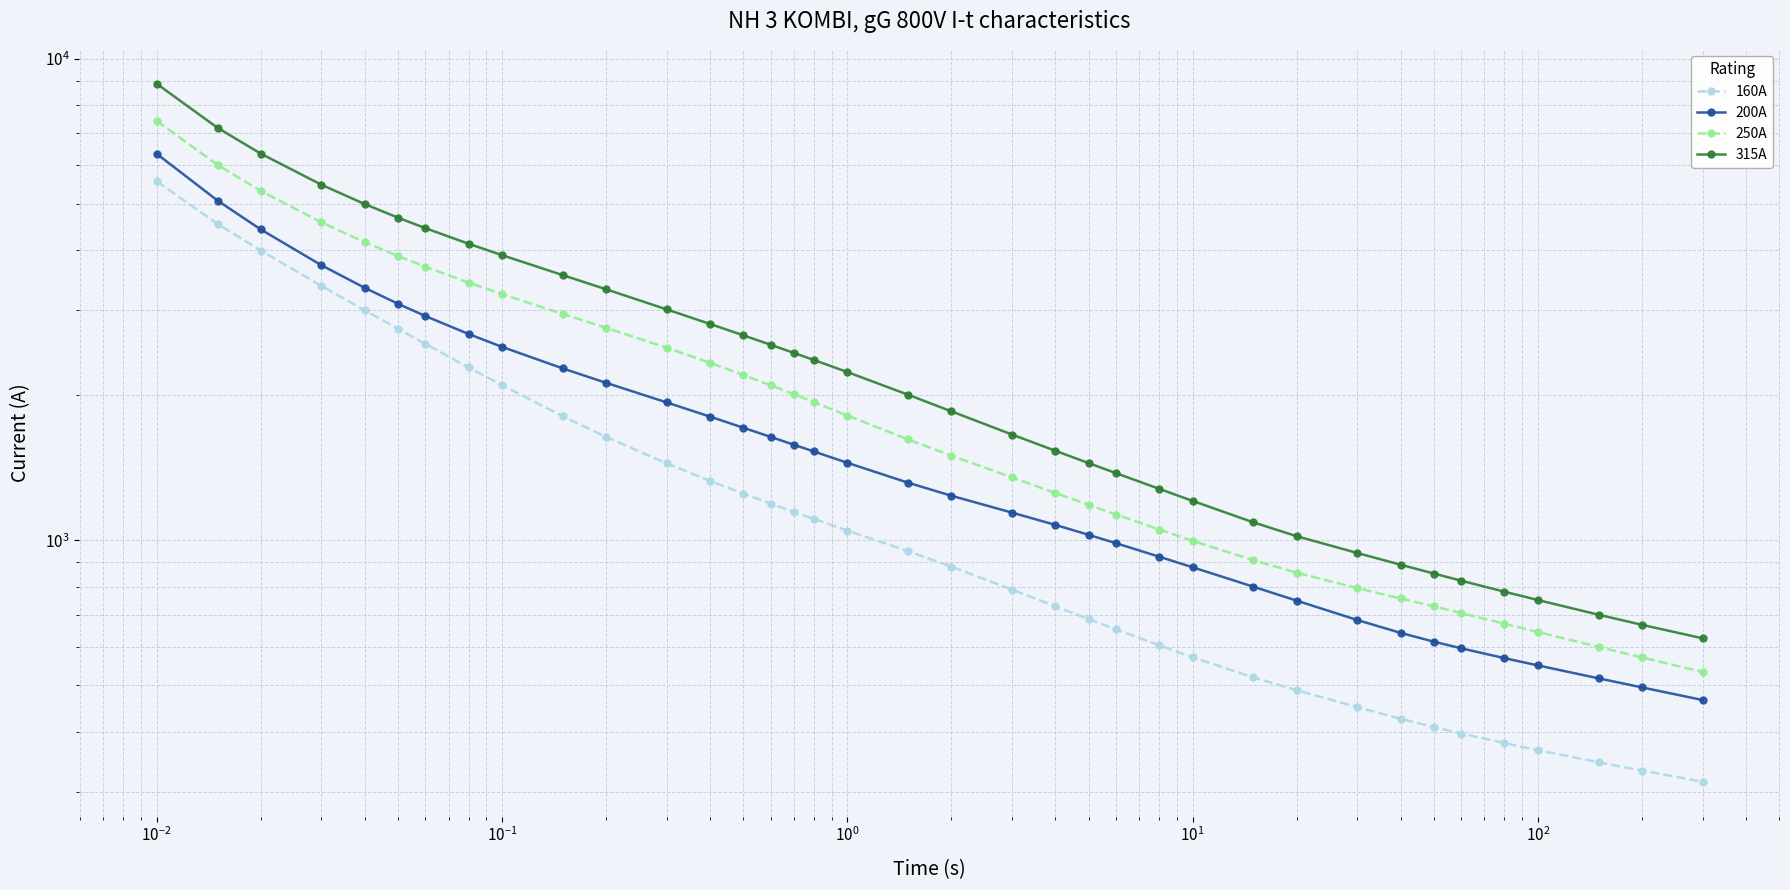

Is this an area chart (filled region under the line)?

No